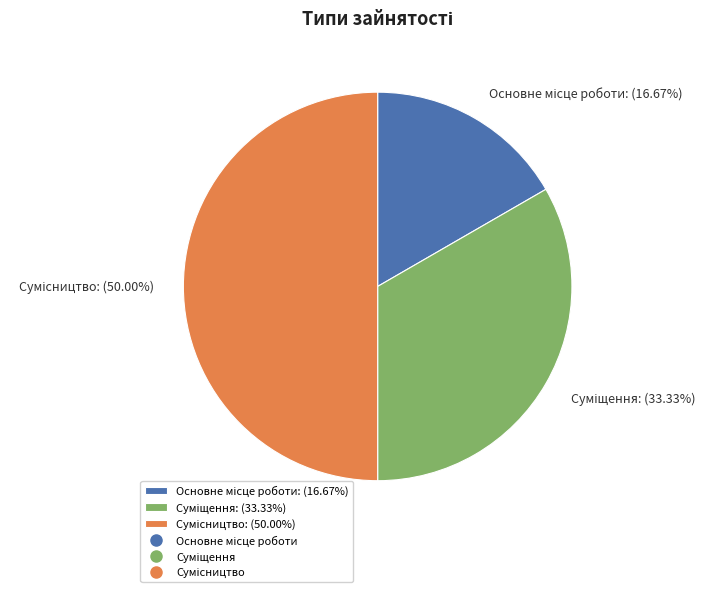

Which has a higher value, Основне місце роботи or Суміщення?

Суміщення